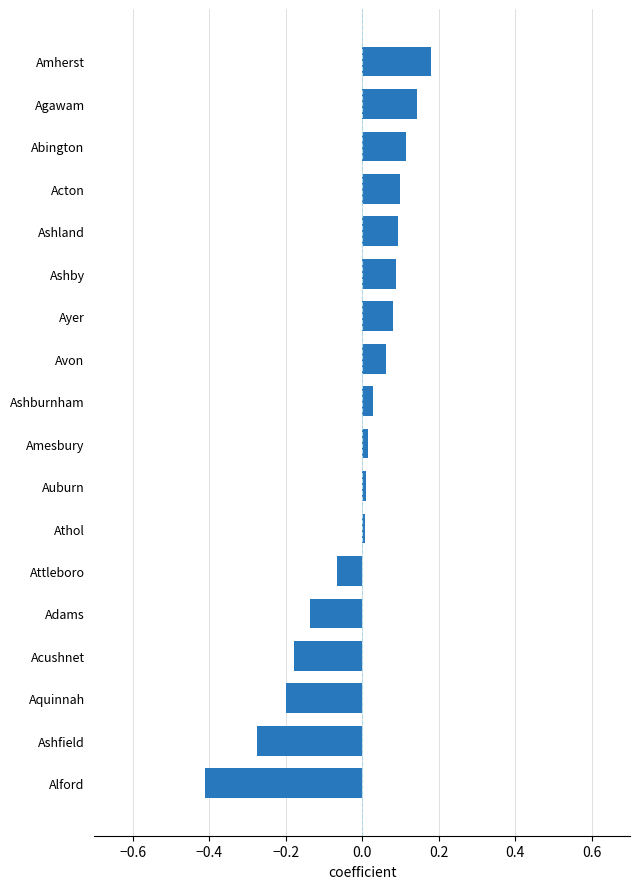

True or false: the data shows 0.1 at Acton.

True